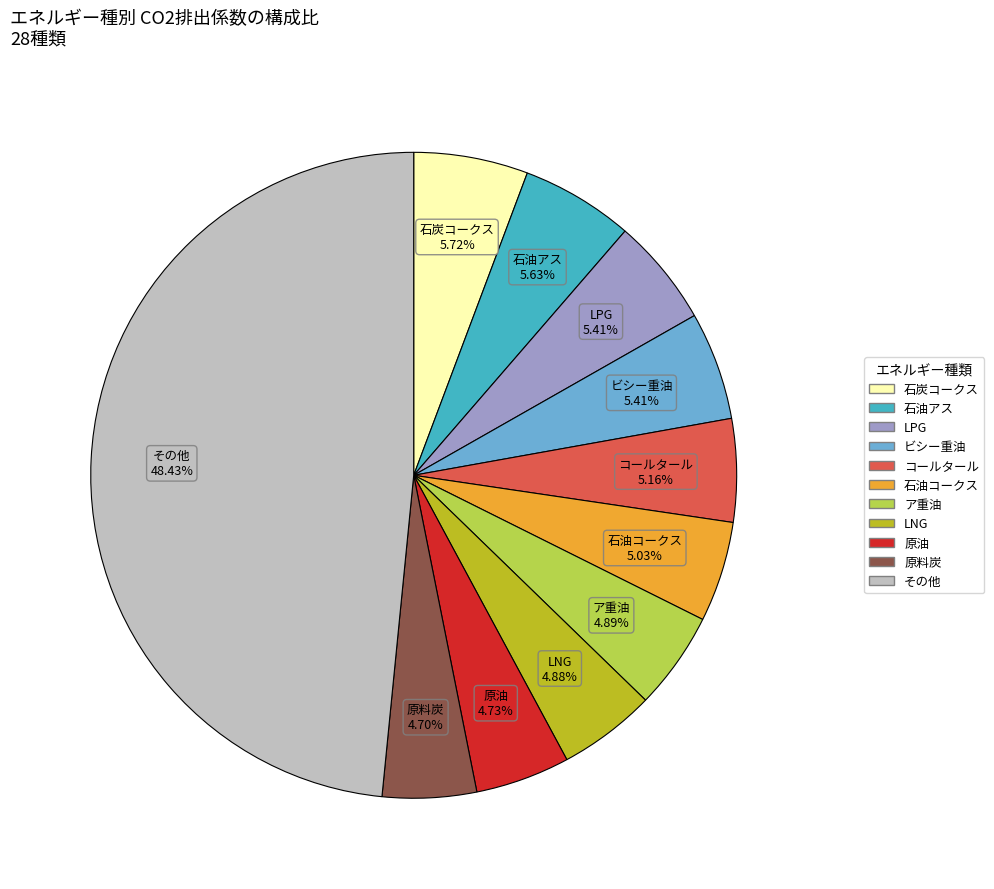

Is there a majority slice in this chart?

No